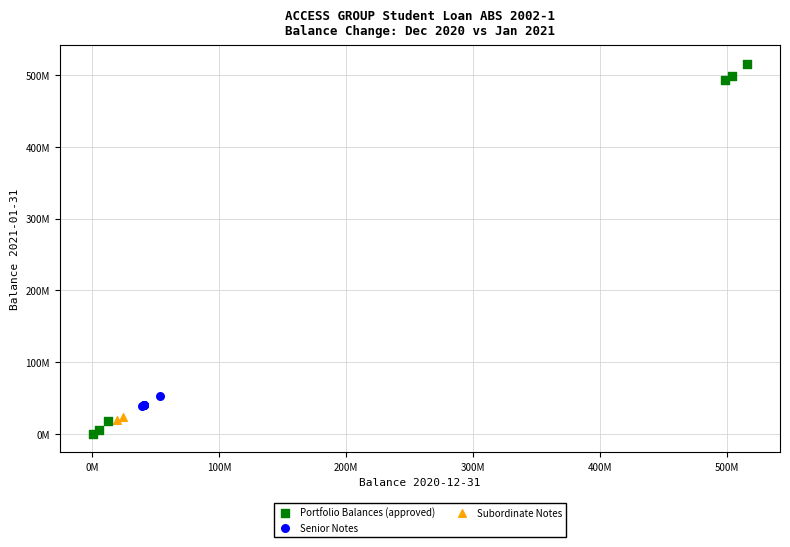

What are all the series names shown in the legend?

Portfolio Balances (approved), Senior Notes, Subordinate Notes